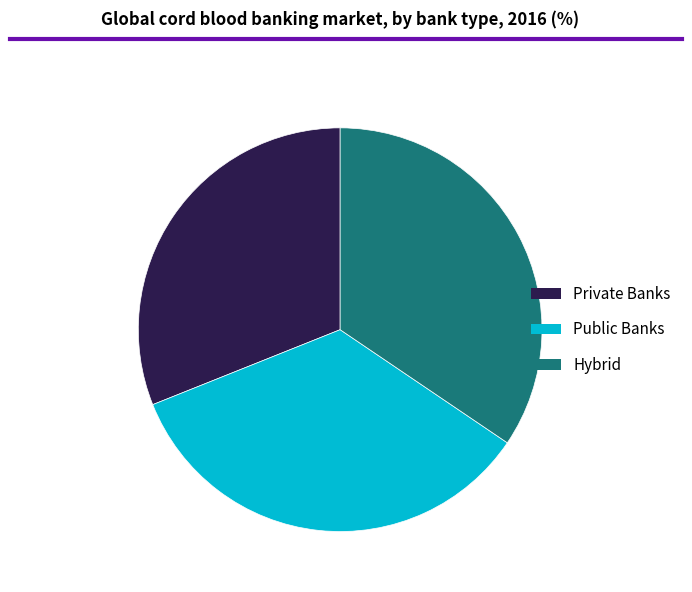

Is there any slice that represents more than half of the pie?

No